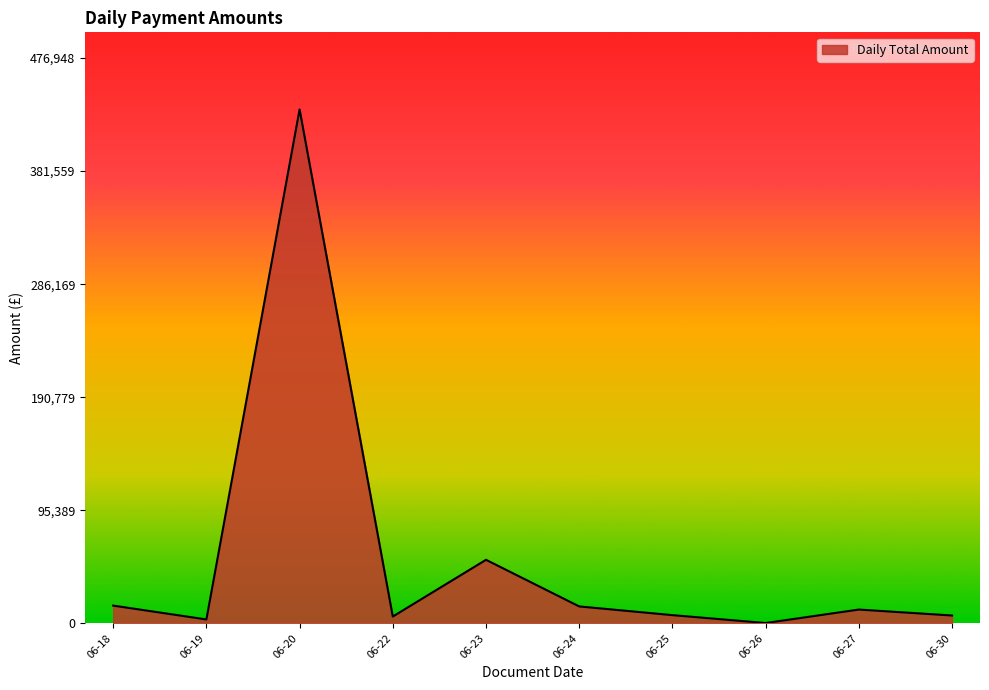

At which label is the value closest to 216919?

06-23